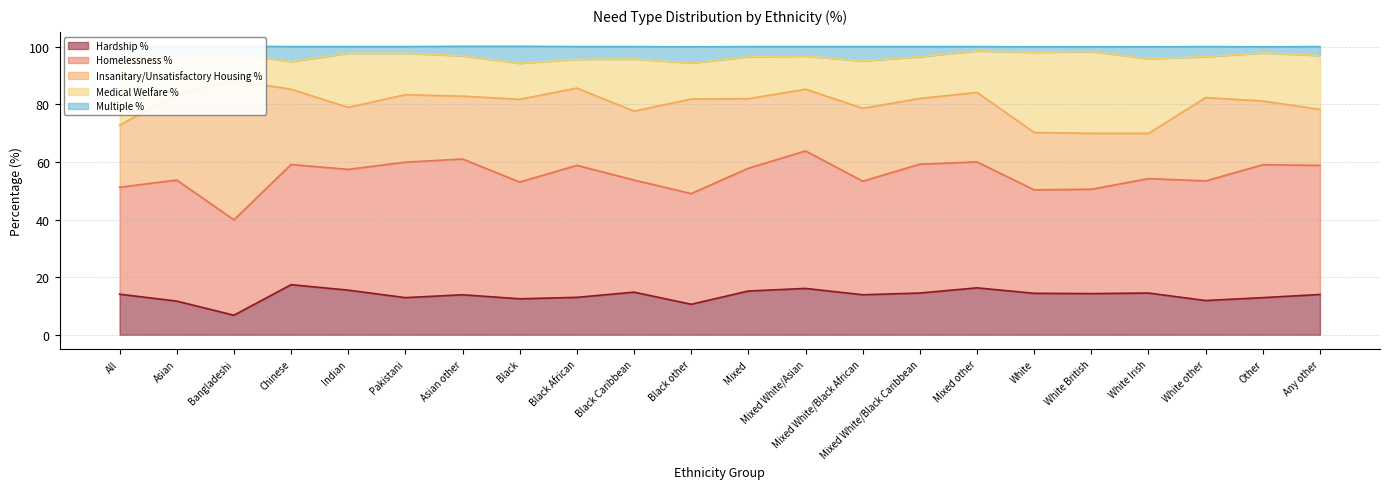

Which category has the lowest value in the Hardship % series?

Bangladeshi